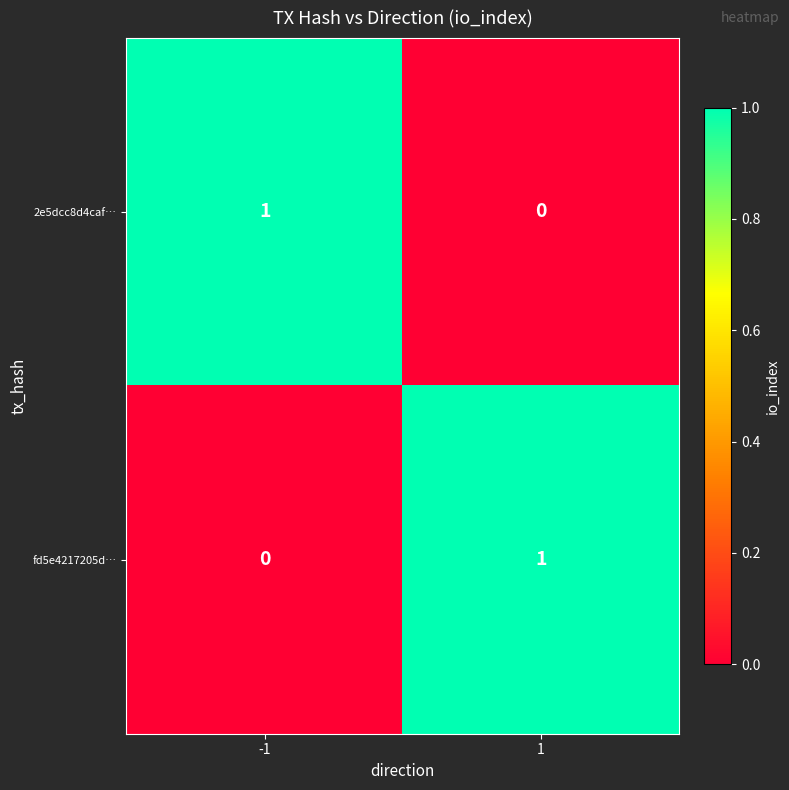

How many distinct data groups are displayed?

2